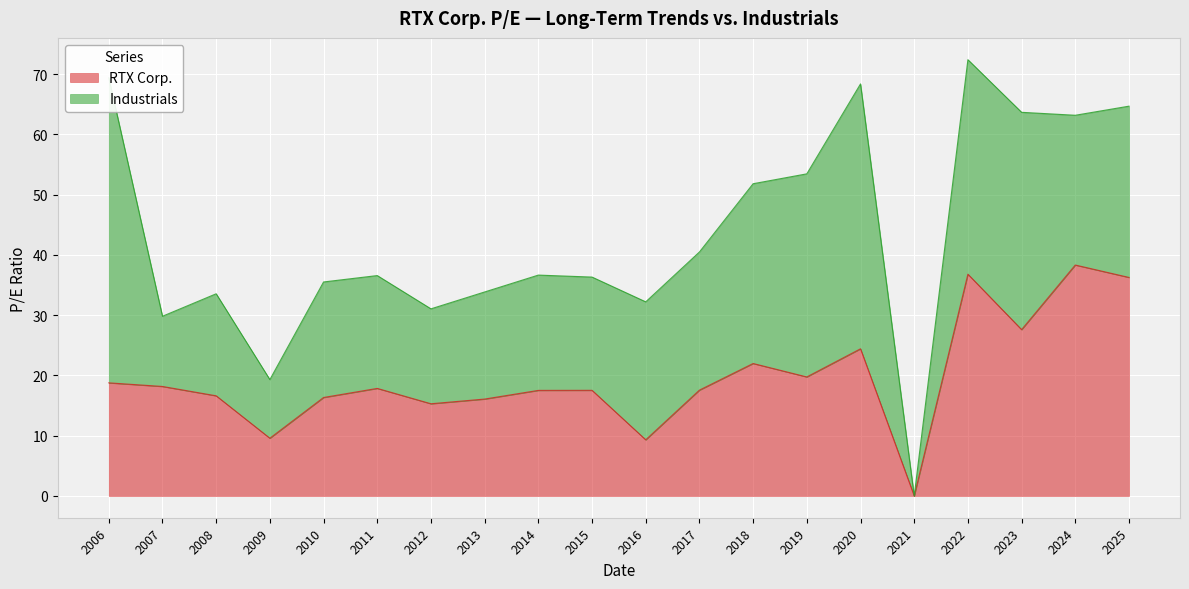

What is the maximum value for RTX Corp.?

38.3